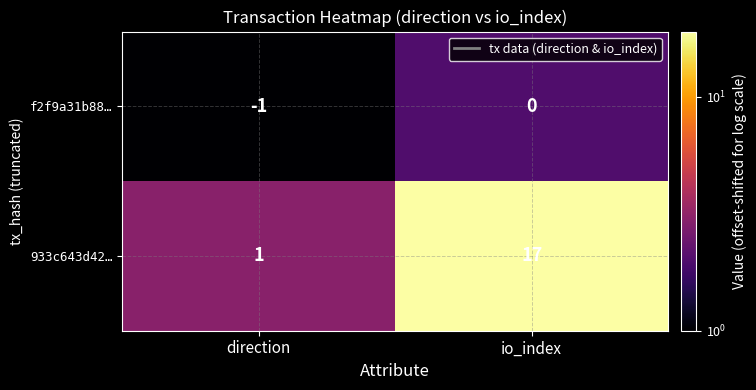

Is it true that f2f9a31b88… equals 0 at io_index?

True